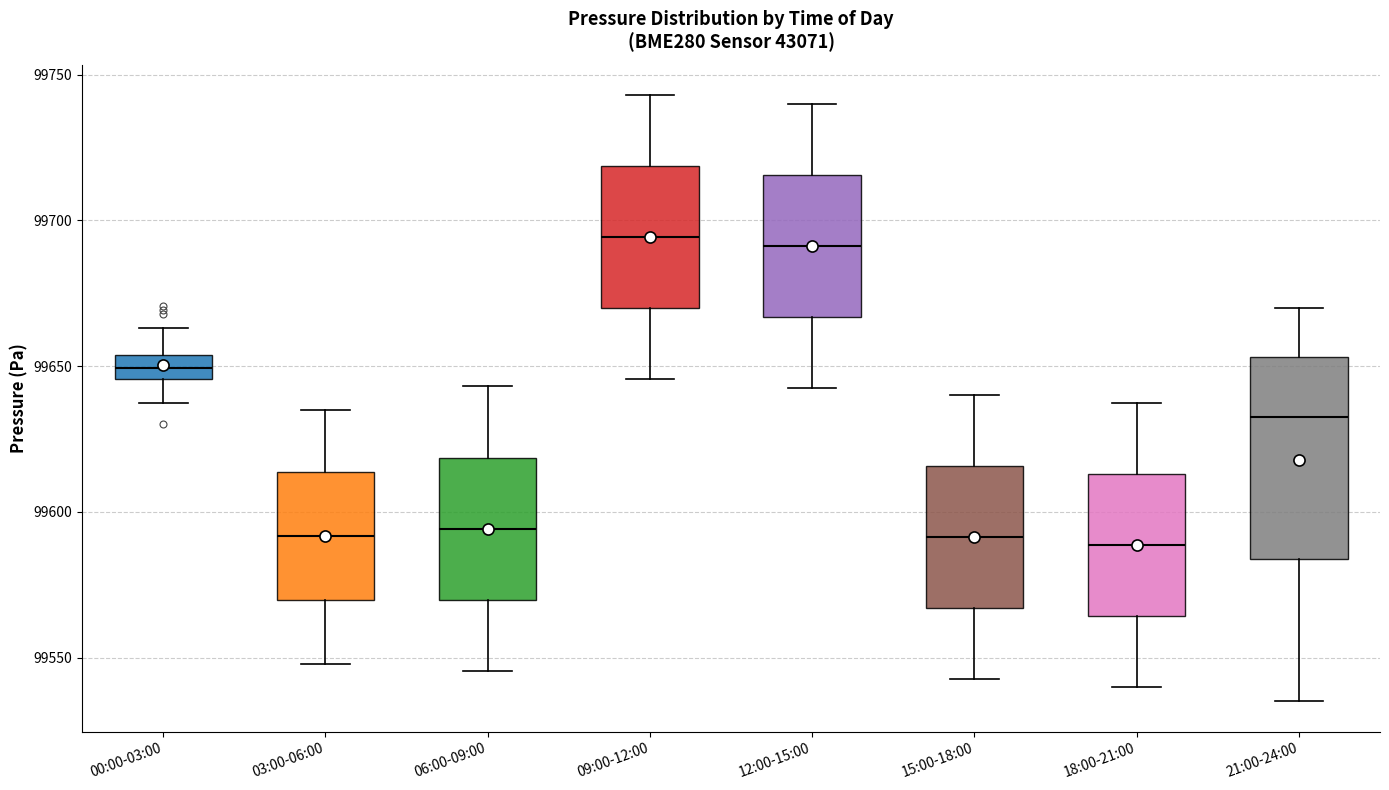

Reading left to right, transcribe this box plot: for each box, give where its median line is, the range the box spans, and where its two whiskers end, as read against the y-axis. The values are not printed on the chart, so give them approximately, as read against the axis.

00:00-03:00: median 99650, box 99645 to 99655, whiskers 99635 to 99665
03:00-06:00: median 99590, box 99570 to 99615, whiskers 99550 to 99635
06:00-09:00: median 99595, box 99570 to 99620, whiskers 99545 to 99645
09:00-12:00: median 99695, box 99670 to 99720, whiskers 99645 to 99745
12:00-15:00: median 99690, box 99665 to 99715, whiskers 99645 to 99740
15:00-18:00: median 99590, box 99565 to 99615, whiskers 99545 to 99640
18:00-21:00: median 99590, box 99565 to 99615, whiskers 99540 to 99640
21:00-24:00: median 99635, box 99585 to 99655, whiskers 99535 to 99670